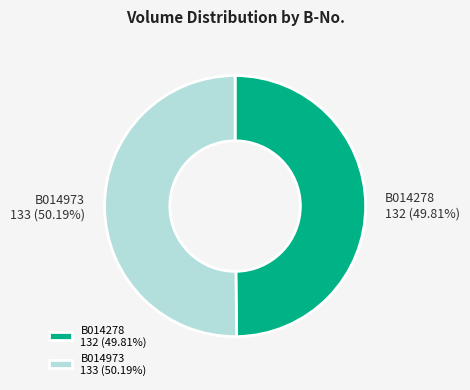

How much of the chart is everything except B014973?

49.8%